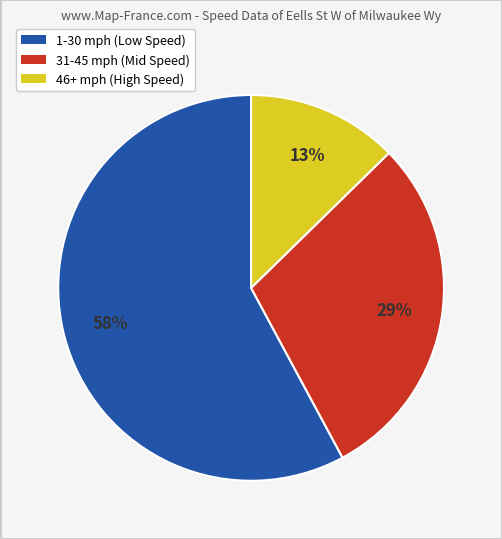

To the nearest percent, what is the difference between the largest and smallest slice percentages?

45%